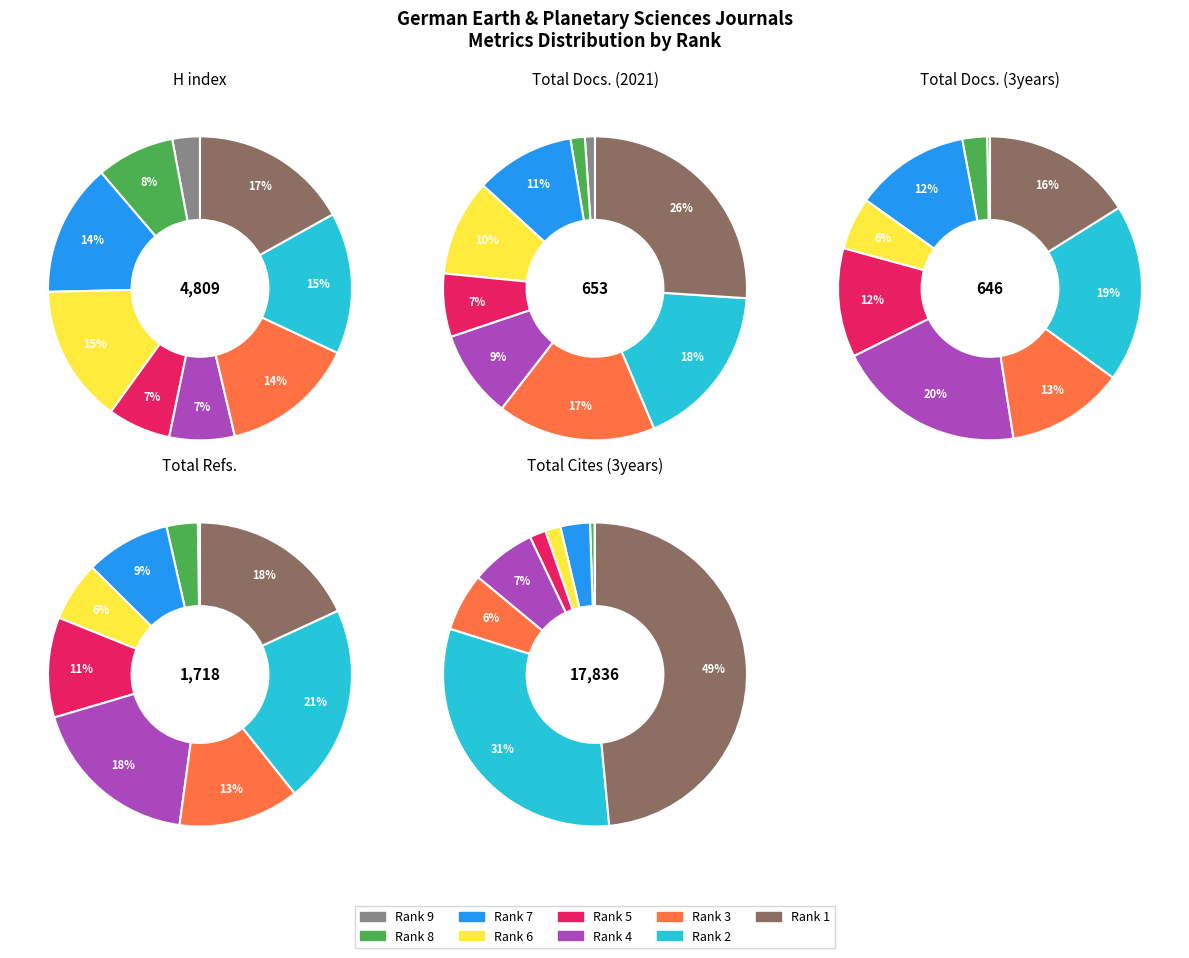

How many segments does this pie chart have?

9